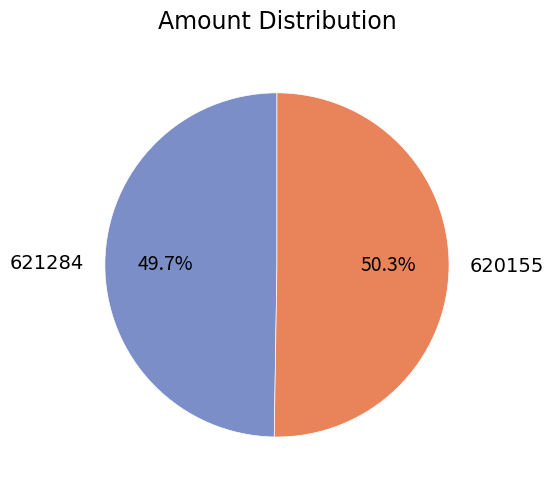

What is the majority slice?

620155